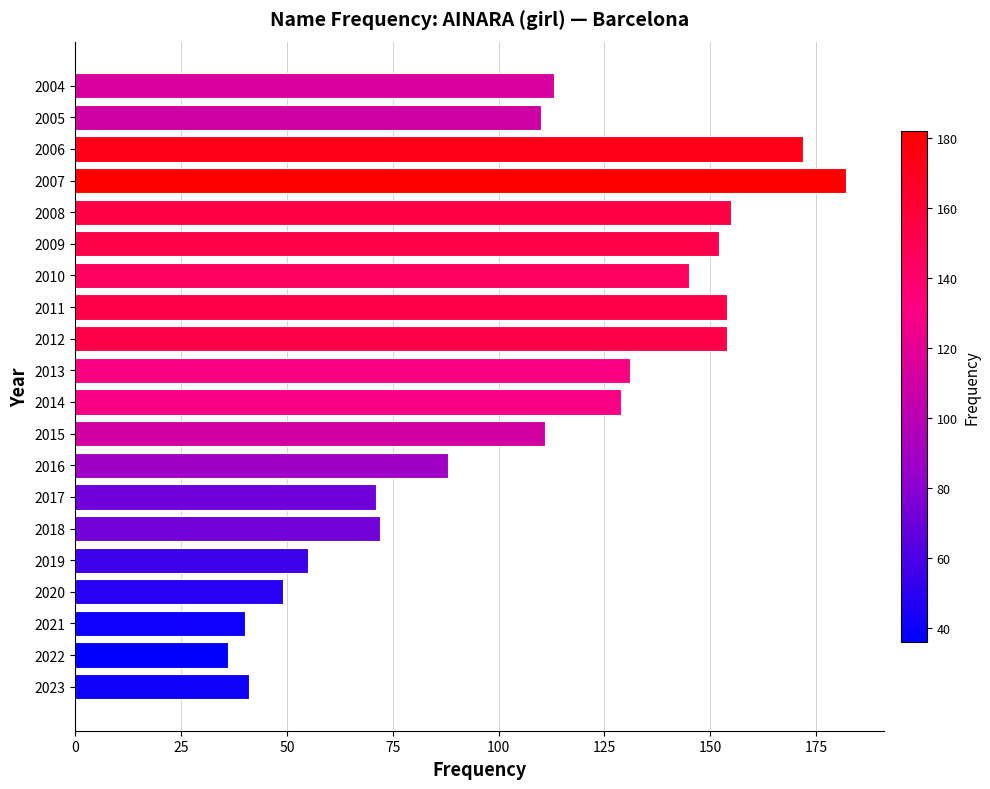

What is the greatest value displayed?

182